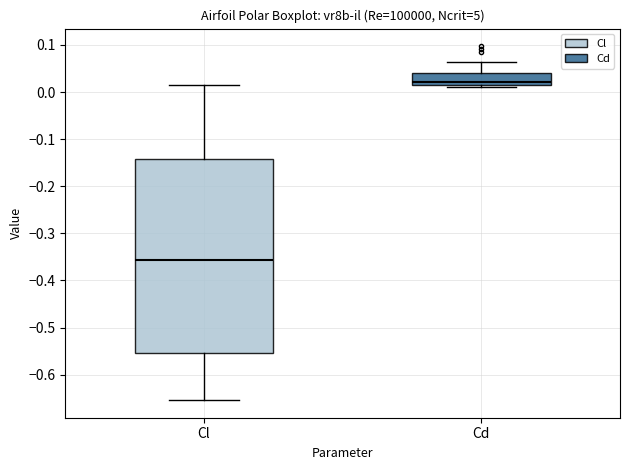

Reading left to right, read every box against the y-axis: the position of its median line, the range the box covers, and the ends of its whiskers. The values are not printed on the chart, so give them approximately, as read against the axis.

Cl: median -0.36, box -0.55 to -0.14, whiskers -0.65 to 0.02
Cd: median 0.02, box 0.01 to 0.04, whiskers 0.01 (just below the box's lower edge) to 0.06